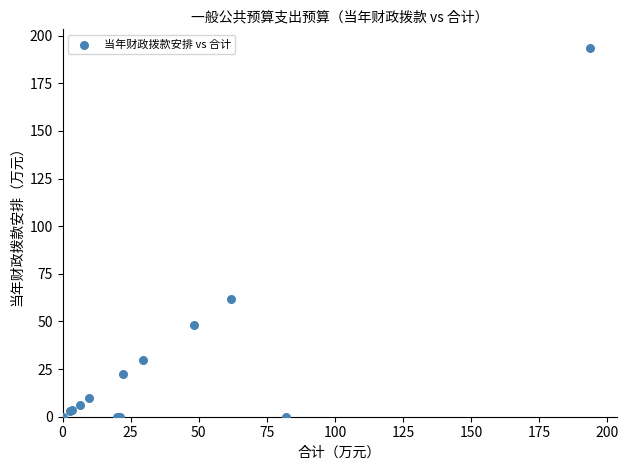

What Y value in the scatter plot is closest to 96?

61.7